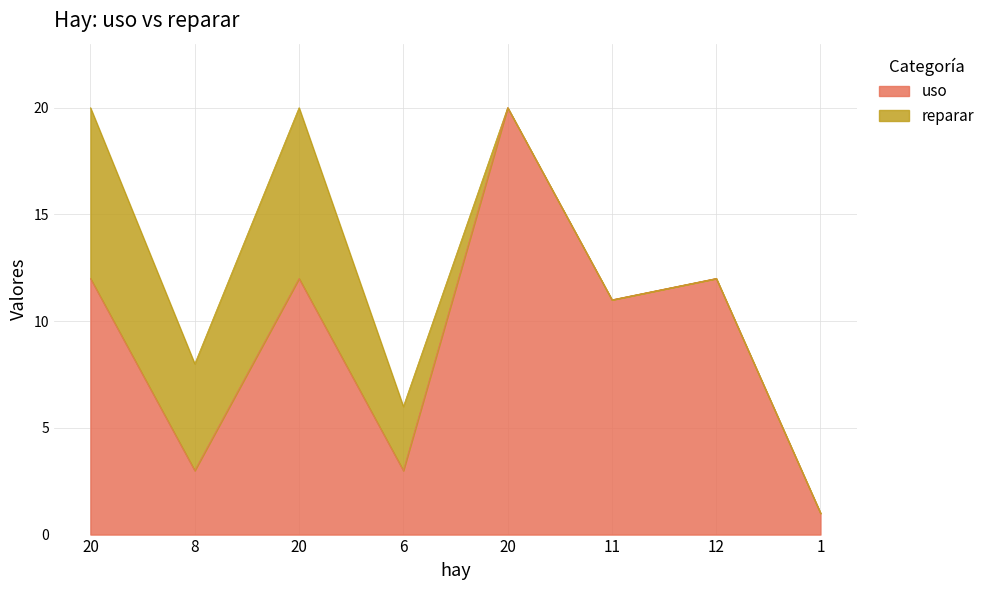

What is the maximum value shown in the chart?

20